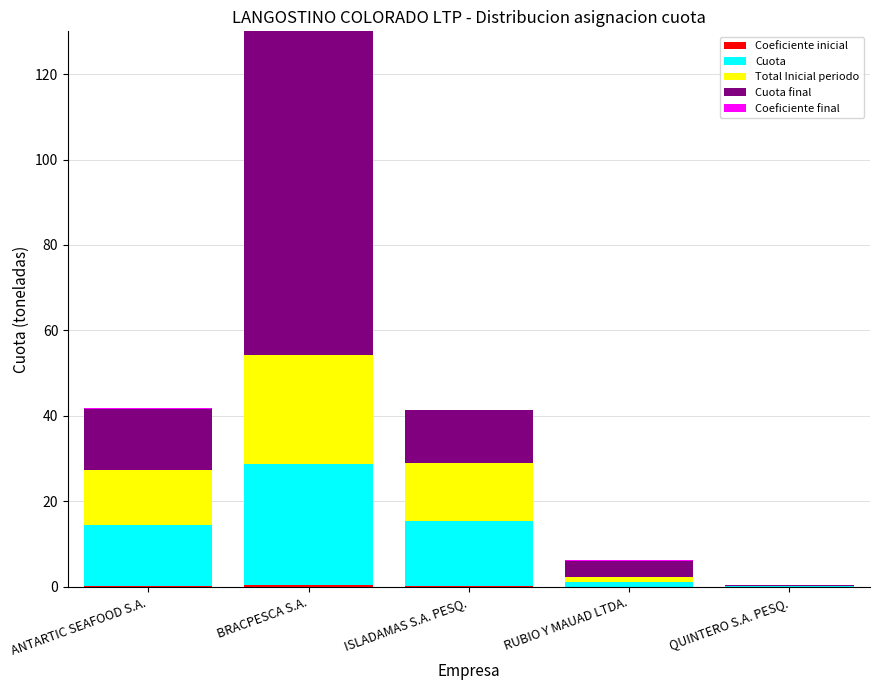

At how many categories does at least one series exceed 67?

1